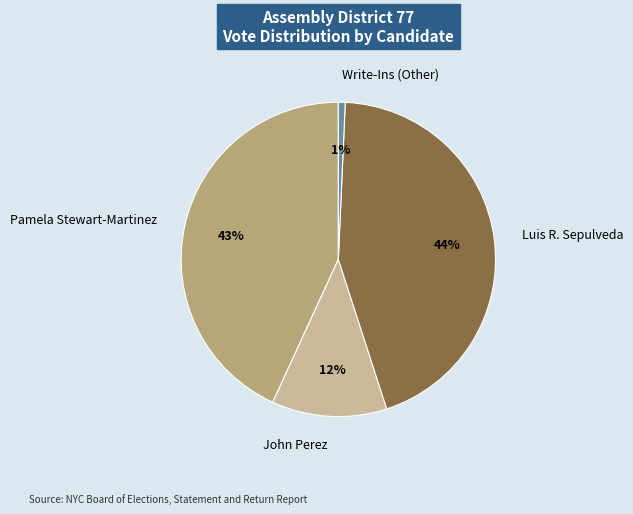

Is there any slice that represents more than half of the pie?

No